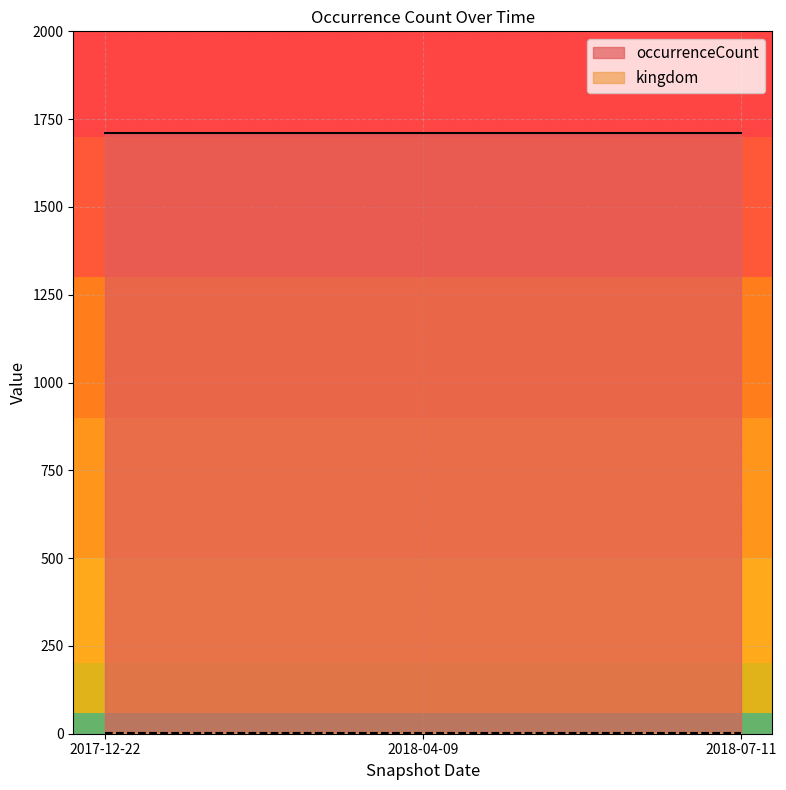

What is the average value of the occurrenceCount series?

1710